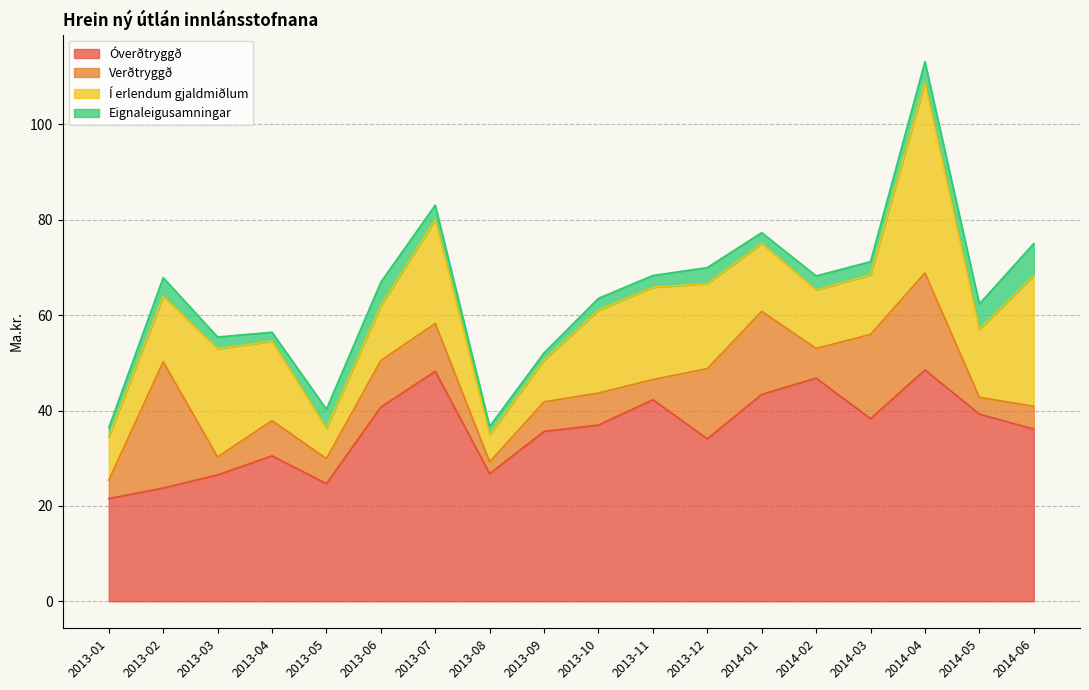

The value of Eignaleigusamningar at 2014-01 is 2.3. True or false?

True